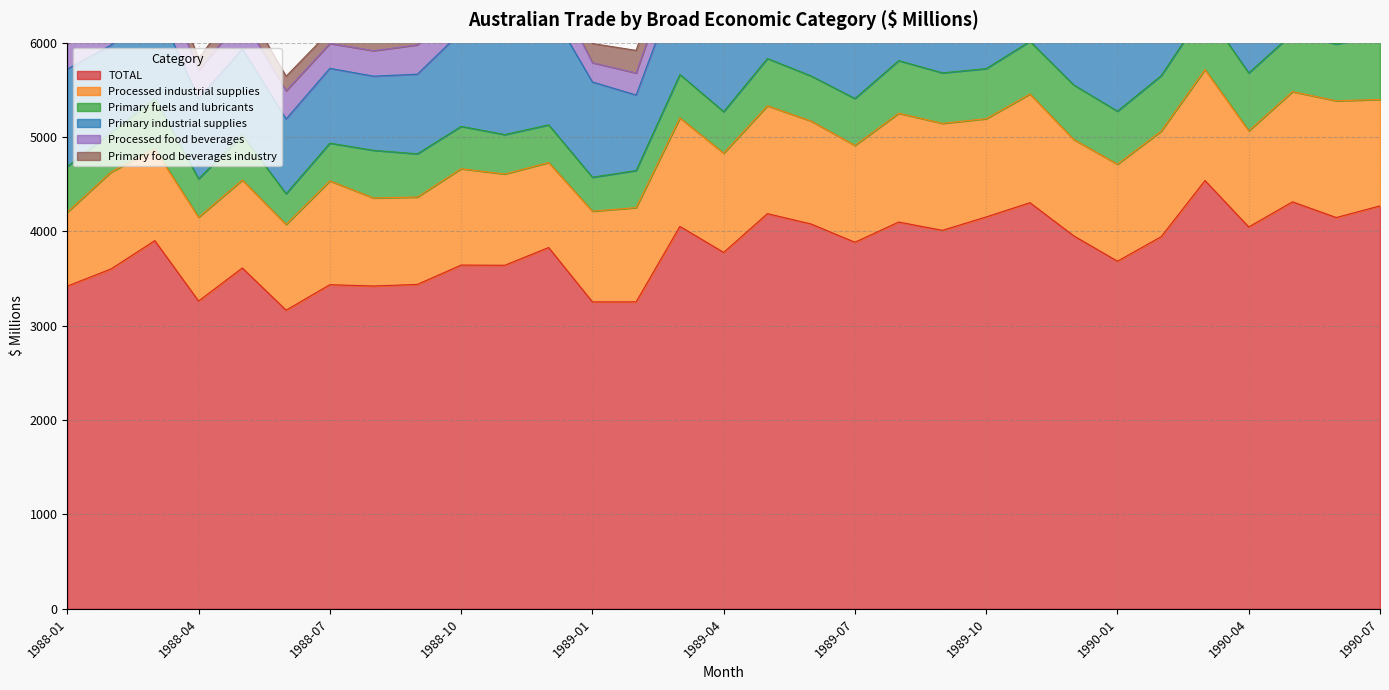

Read the Primary industrial supplies value at 1989-05.

999